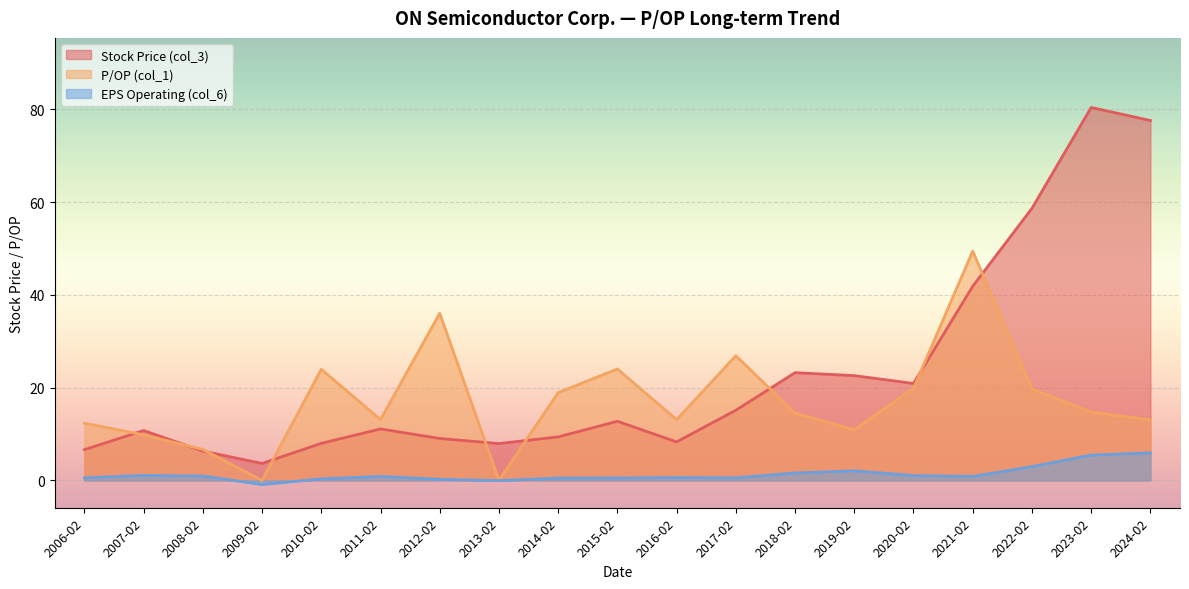

Which label corresponds to the largest value in the chart?

2023-02